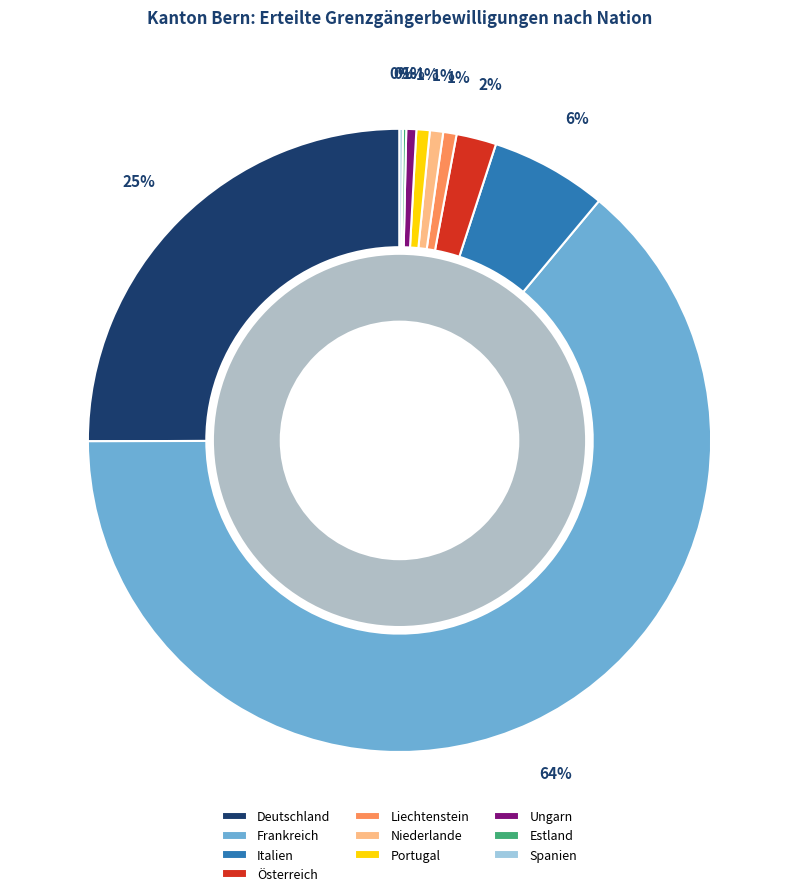

Is the sum of Estland and Portugal greater than half?

No